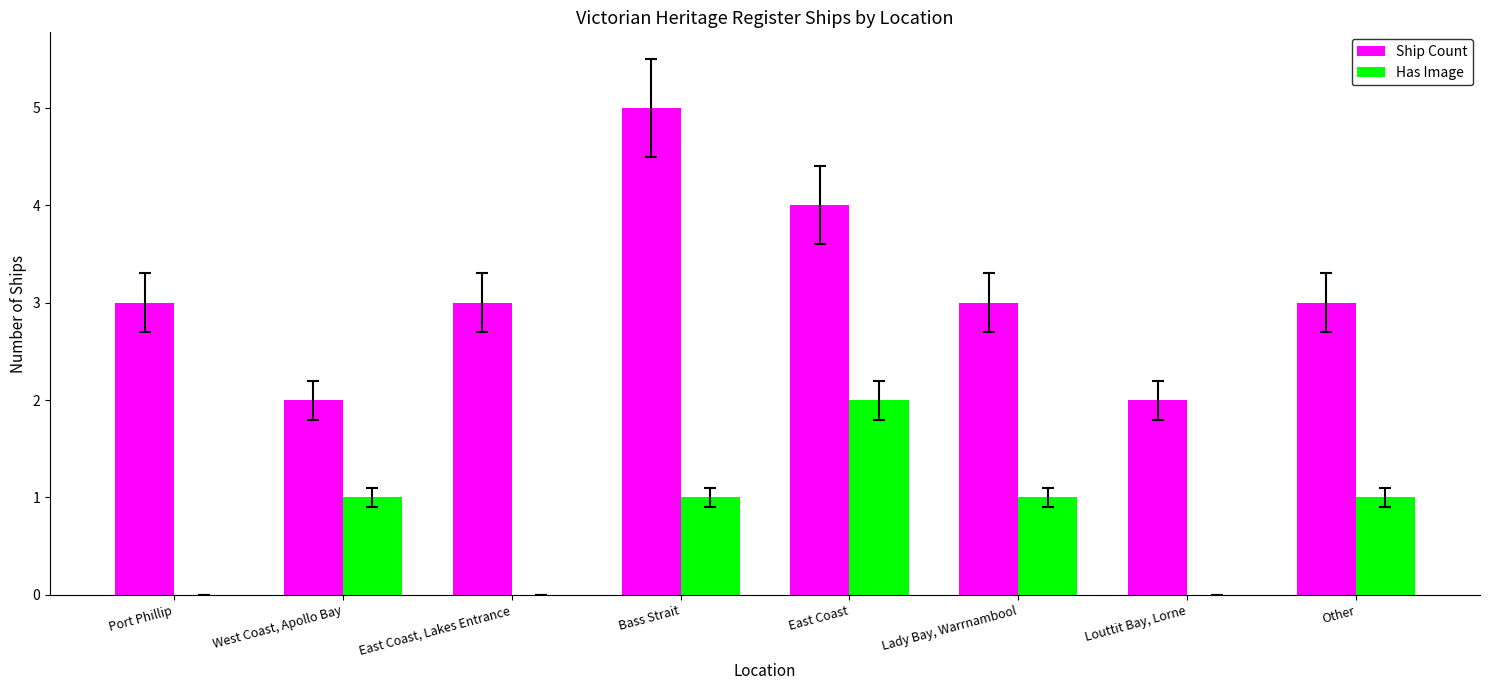

Does the chart contain stacked bars?

No